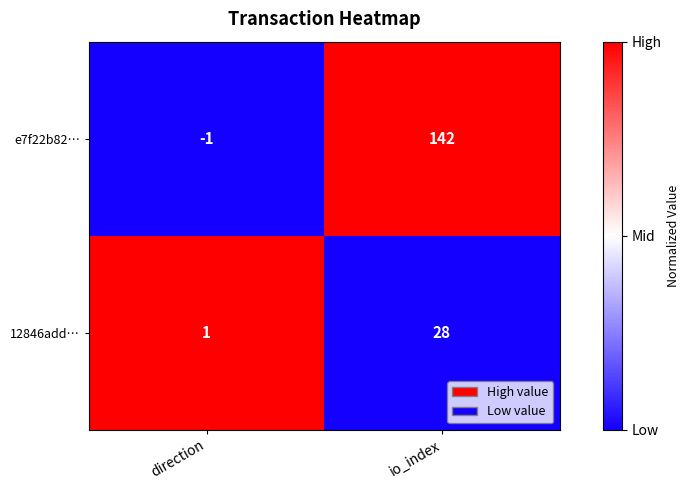

At how many categories does at least one series exceed 0?

2